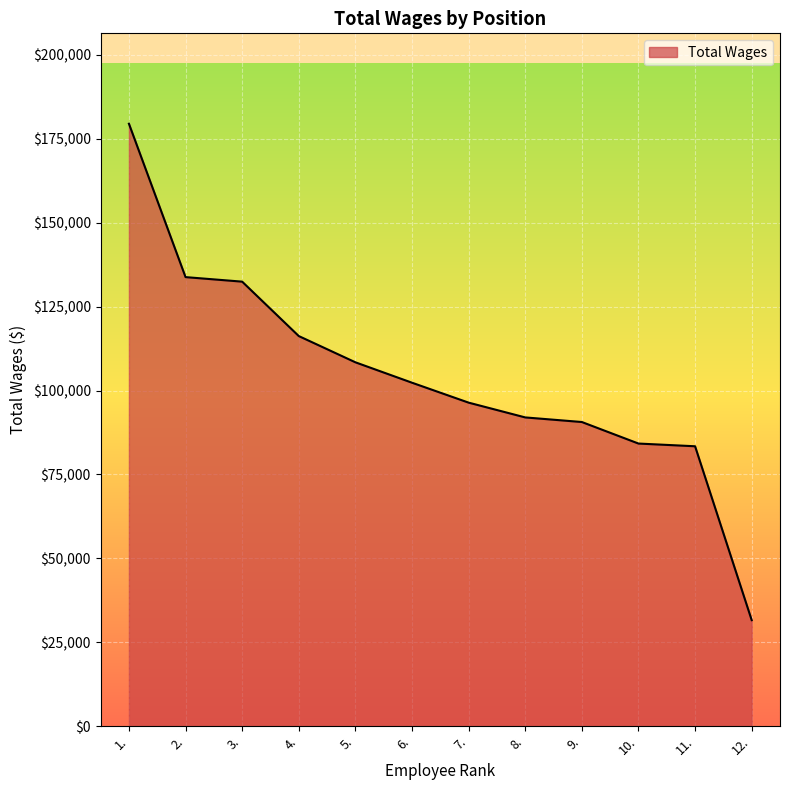

Read the value at 2..

133783